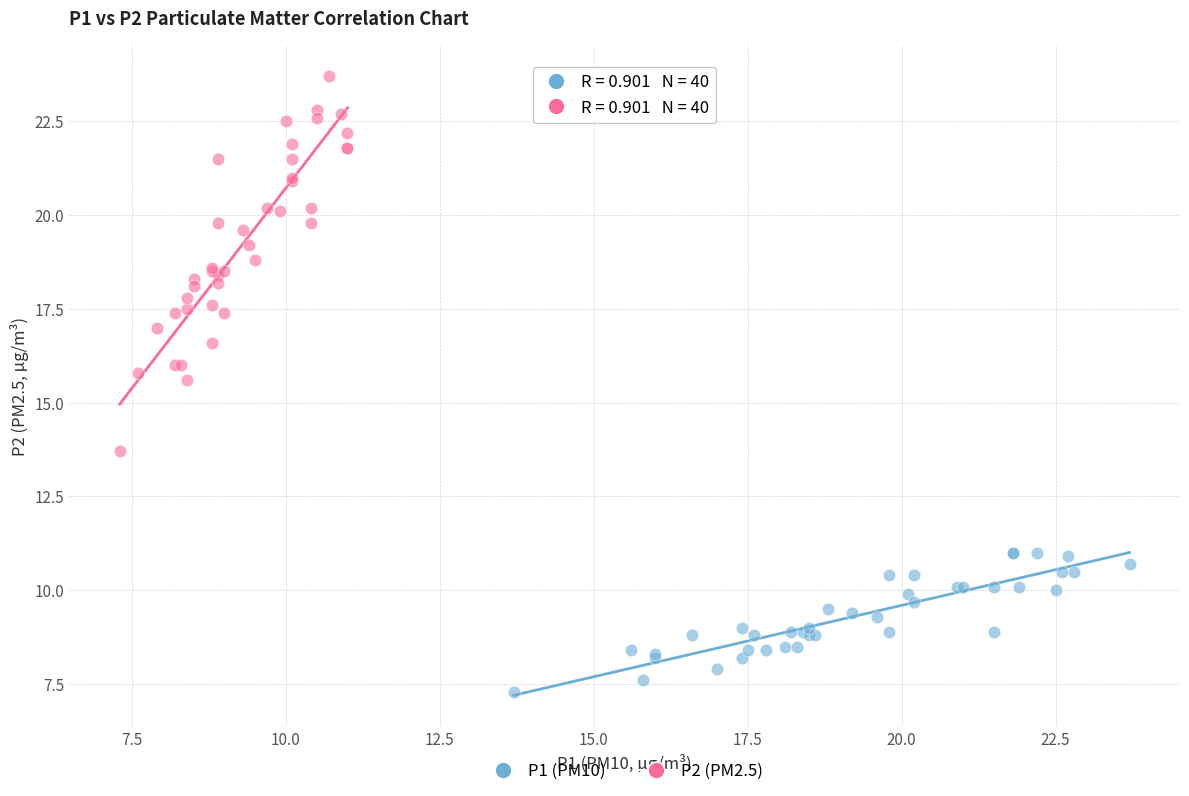

What are all the series names shown in the legend?

P1 (PM10), P2 (PM2.5)